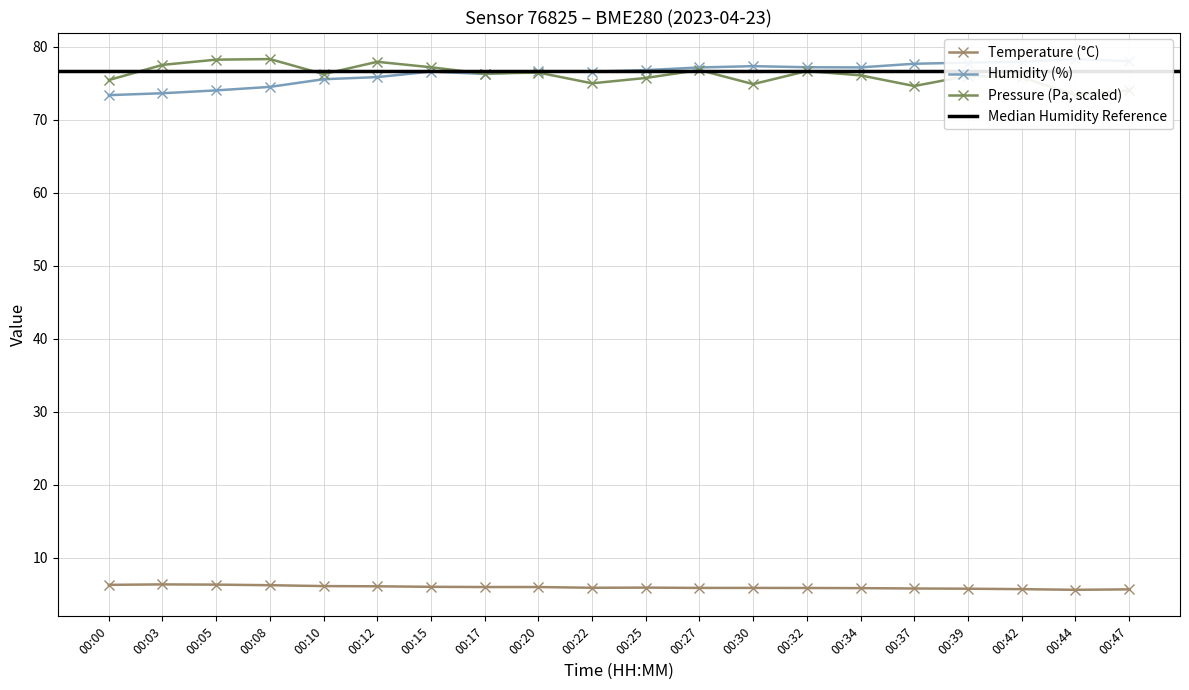

Reading left to right, transcribe all the data shown in this chart.

temperature: 00:00=6.3	00:03=6.4	00:05=6.3	00:08=6.3	00:10=6.2	00:12=6.1	00:15=6.0	00:17=6.0	00:20=6.0	00:22=5.9	00:25=5.9	00:27=5.9	00:30=5.9	00:32=5.9	00:34=5.9	00:37=5.8	00:39=5.8	00:42=5.7	00:44=5.6	00:47=5.7
humidity: 00:00=73.4	00:03=73.7	00:05=74.0	00:08=74.5	00:10=75.6	00:12=75.9	00:15=76.6	00:17=76.3	00:20=76.7	00:22=76.6	00:25=76.8	00:27=77.2	00:30=77.4	00:32=77.2	00:34=77.2	00:37=77.7	00:39=77.8	00:42=78.0	00:44=78.3	00:47=78.0
pressure: 00:00=75.5	00:03=77.5	00:05=78.3	00:08=78.3	00:10=76.3	00:12=78.0	00:15=77.2	00:17=76.3	00:20=76.5	00:22=75.0	00:25=75.8	00:27=76.8	00:30=74.9	00:32=76.7	00:34=76.1	00:37=74.7	00:39=76.0	00:42=75.9	00:44=73.4	00:47=74.0